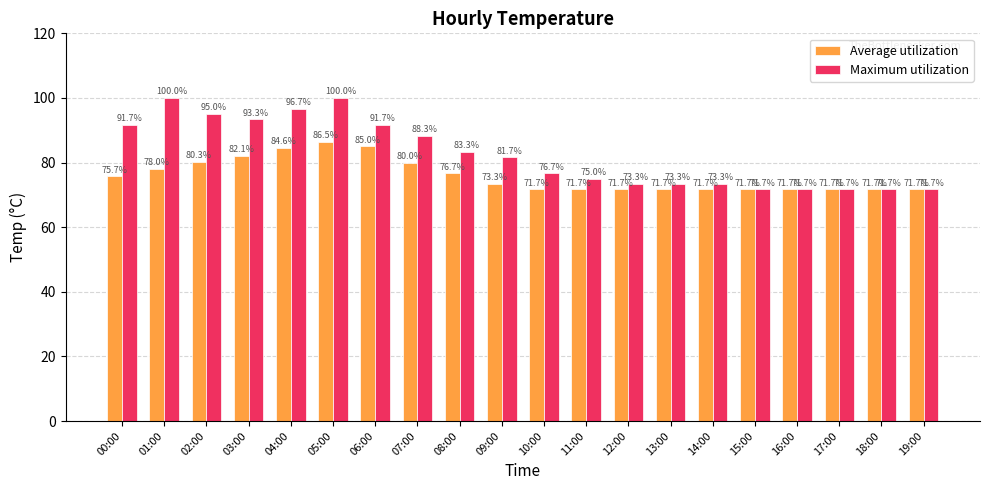

List the series in order of their peak value, lowest first.

Average utilization, Maximum utilization